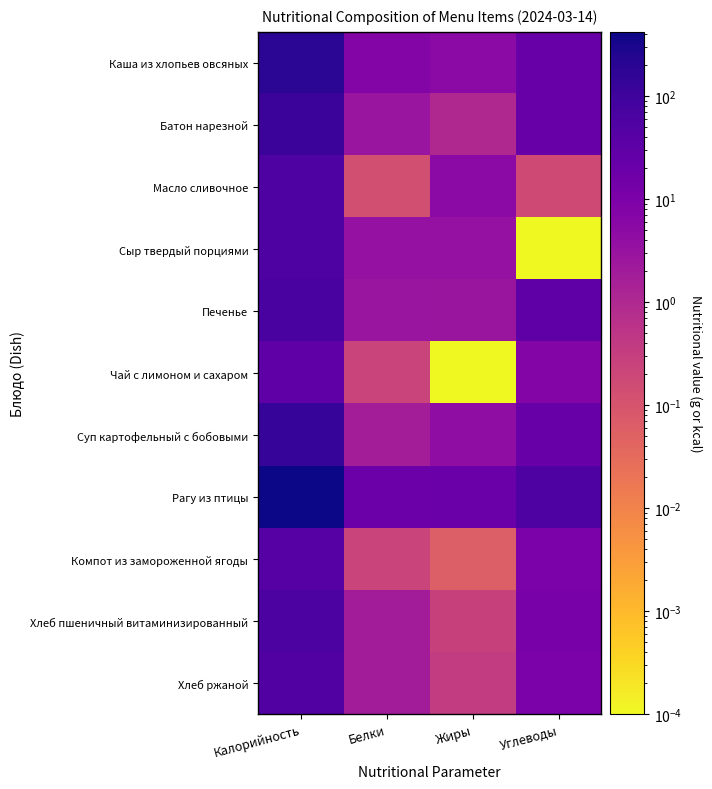

What is the difference between the highest and lowest values at Жиры?

19.5